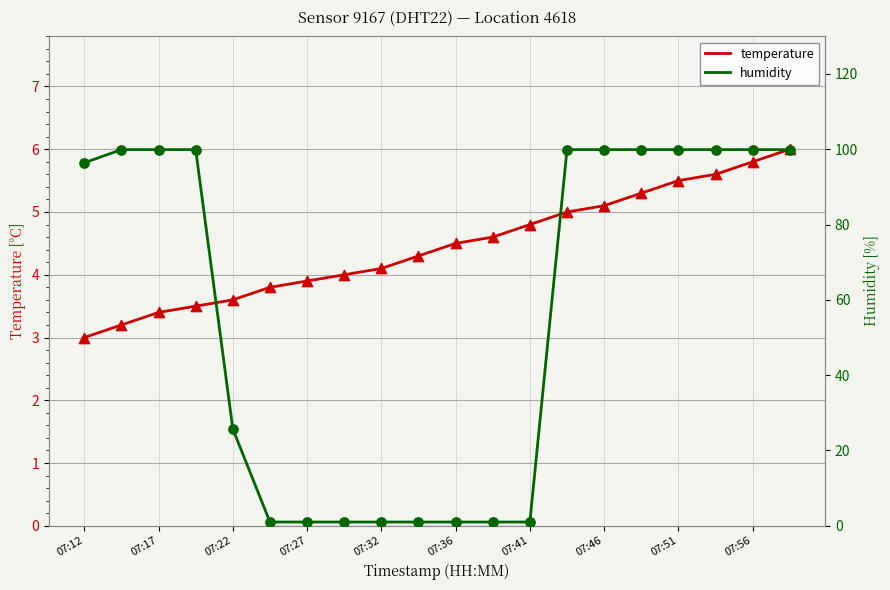

Which series reaches the minimum Y coordinate?

humidity